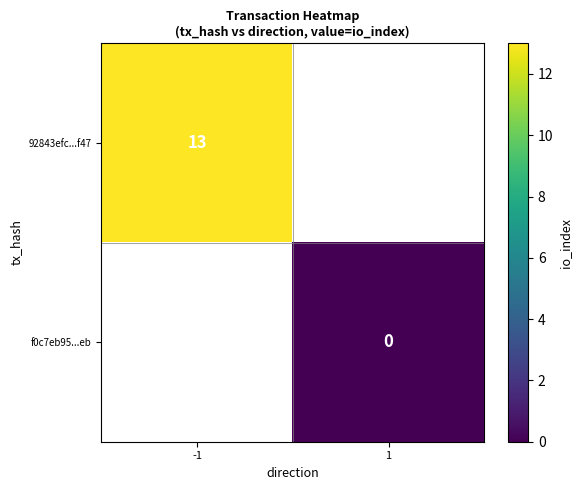

What is the greatest value displayed?

13.0